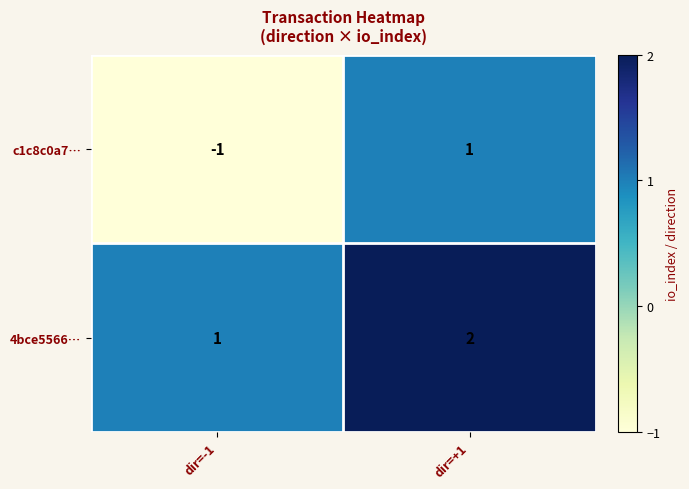

Which series has the largest total across all categories?

4bce5566…